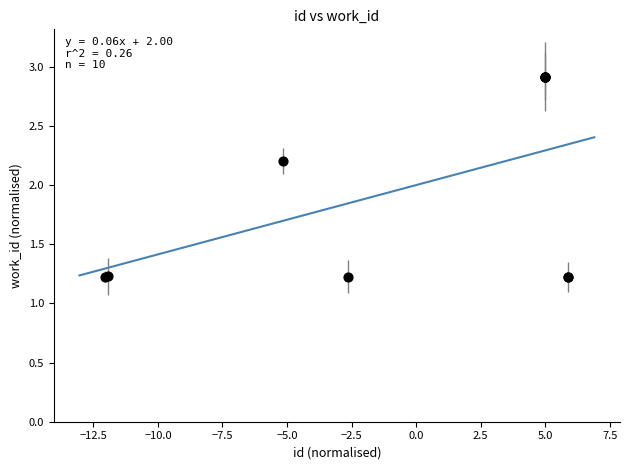

What Y value in the scatter plot is closest to 2?

2.2